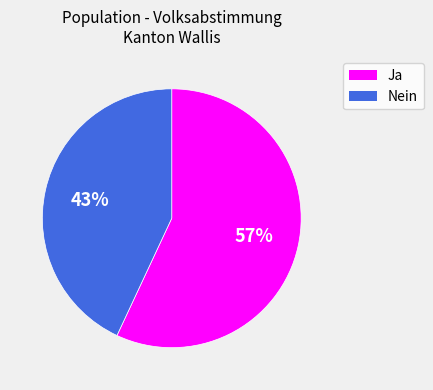

Which slice is the largest?

Ja